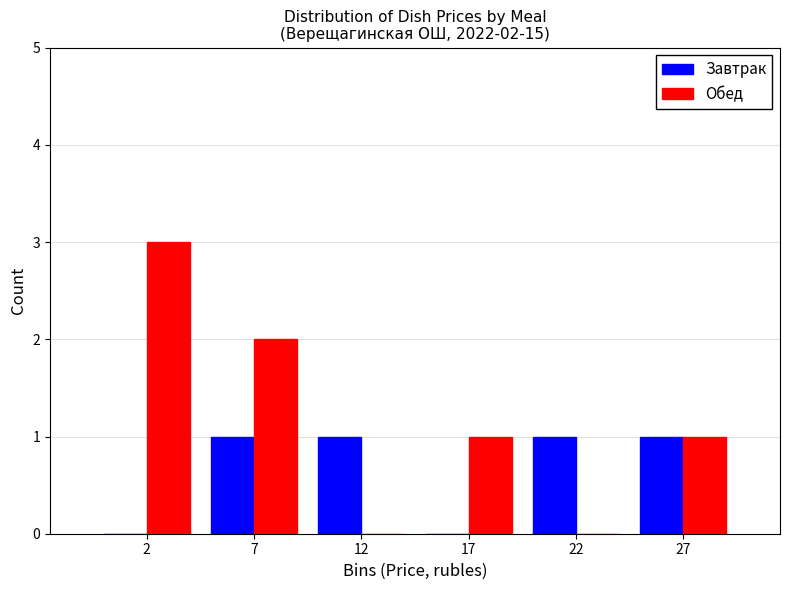

Reading left to right, transcribe all the data shown in this chart.

Завтрак: 2=0	7=1	12=1	17=0	22=1	27=1
Обед: 2=3	7=2	12=0	17=1	22=0	27=1